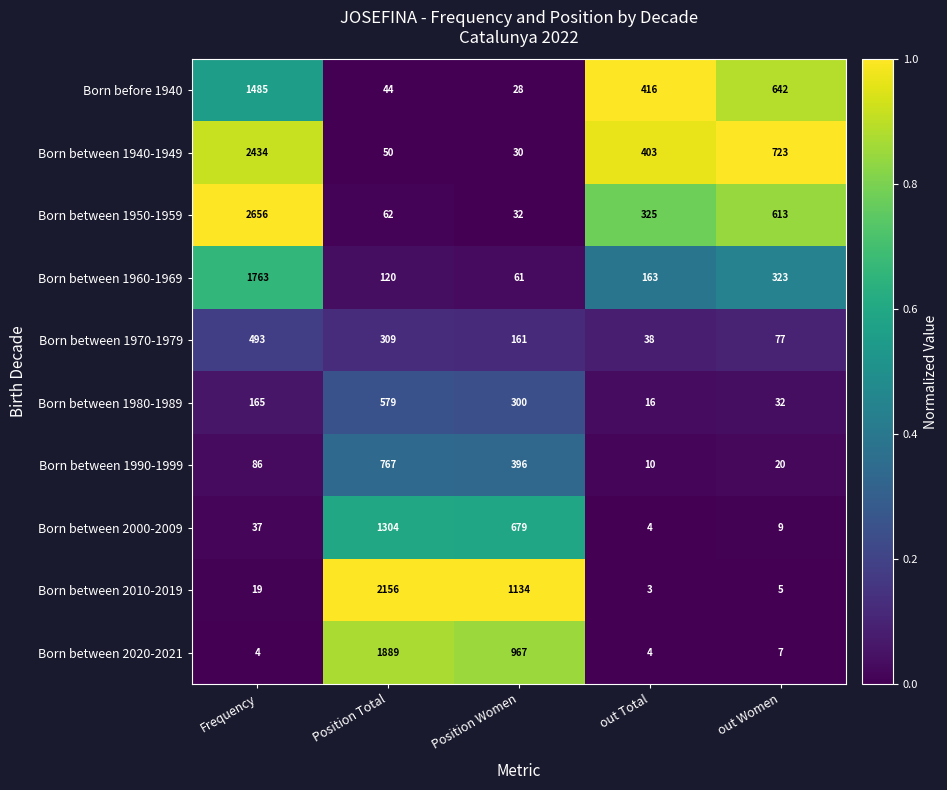

What is the sum of the Born between 1940-1949 values at Position Total and out Women?

773